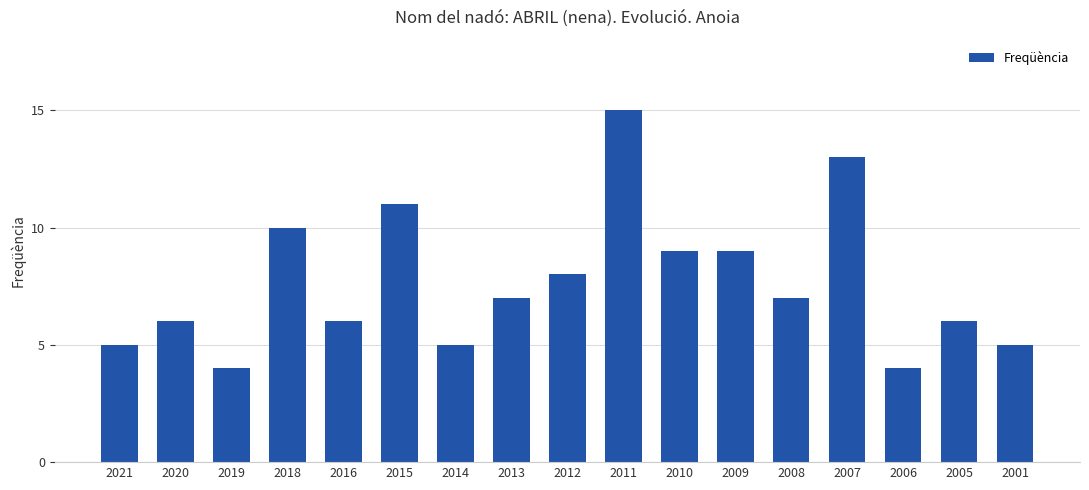

Read the value at 2019.

4